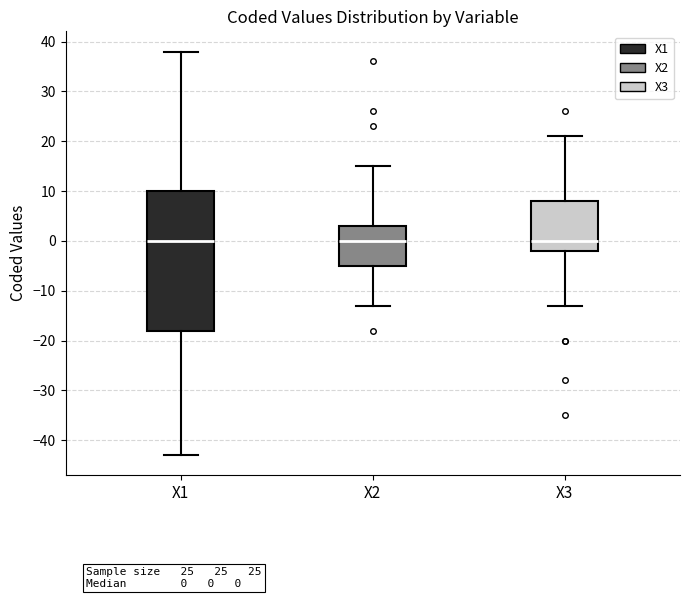

Where is the lower edge of the box for X2 on the y-axis? The values are not printed on the chart, so give them approximately, as read against the axis.

-5